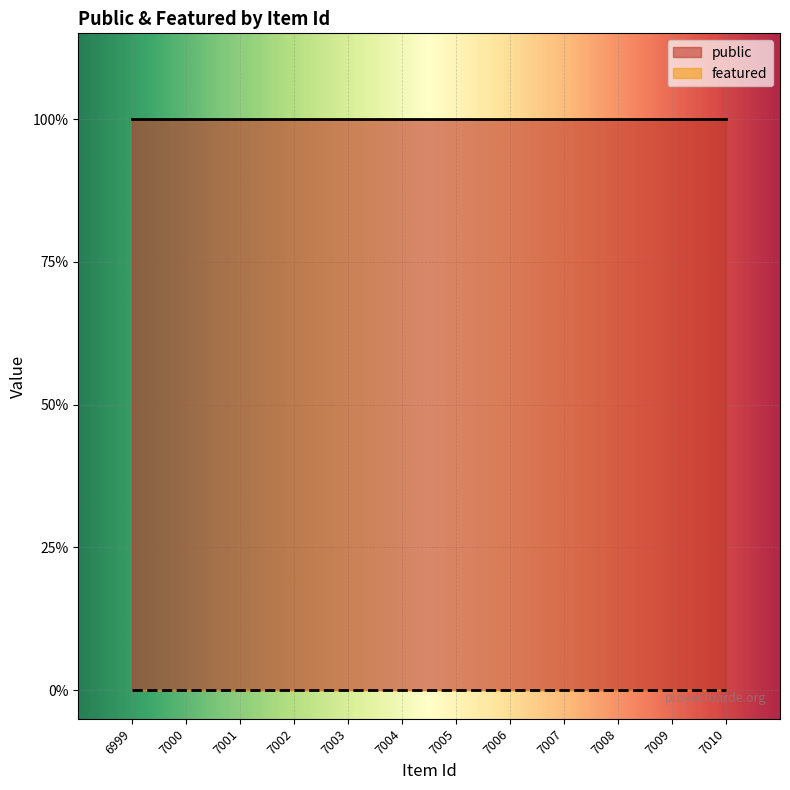

Reading left to right, what are all the values shown in this chart?

public: 6999=1	7000=1	7001=1	7002=1	7003=1	7004=1	7005=1	7006=1	7007=1	7008=1	7009=1	7010=1
featured: 6999=0	7000=0	7001=0	7002=0	7003=0	7004=0	7005=0	7006=0	7007=0	7008=0	7009=0	7010=0